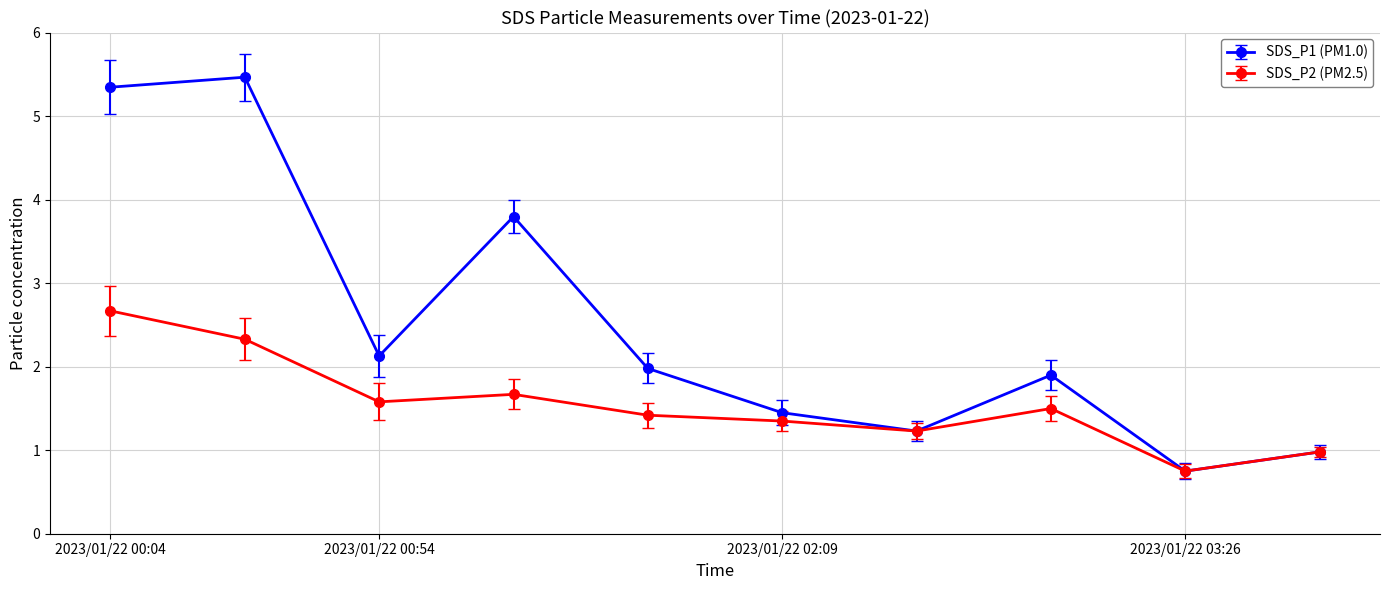

What is the greatest value displayed?

5.5